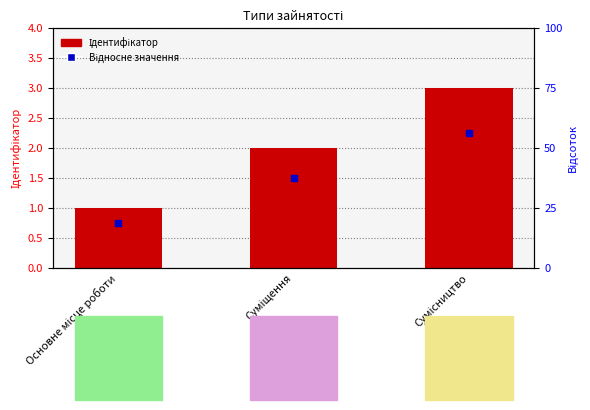

Which series reaches the maximum Y coordinate?

Ідентифікатор